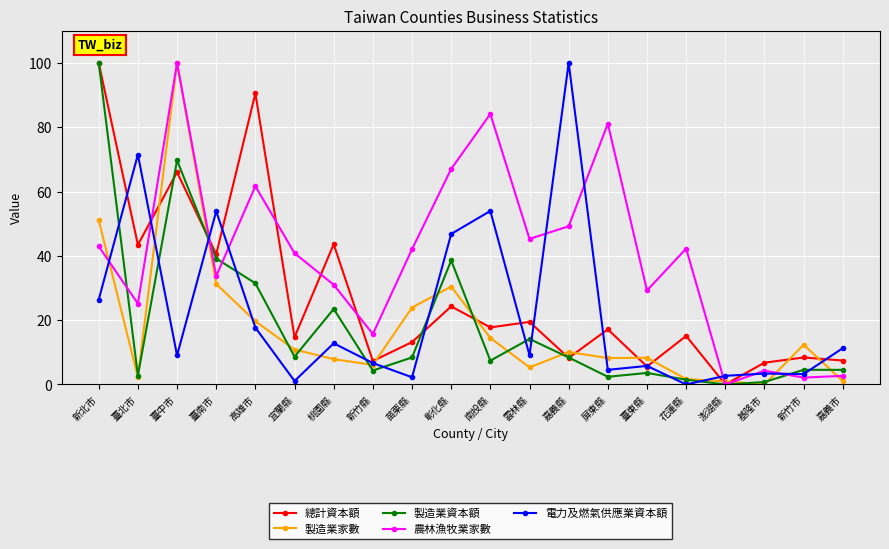

Between 臺北市 and 屏東縣, which series saw the biggest shift?

電力及燃氣供應業資本額